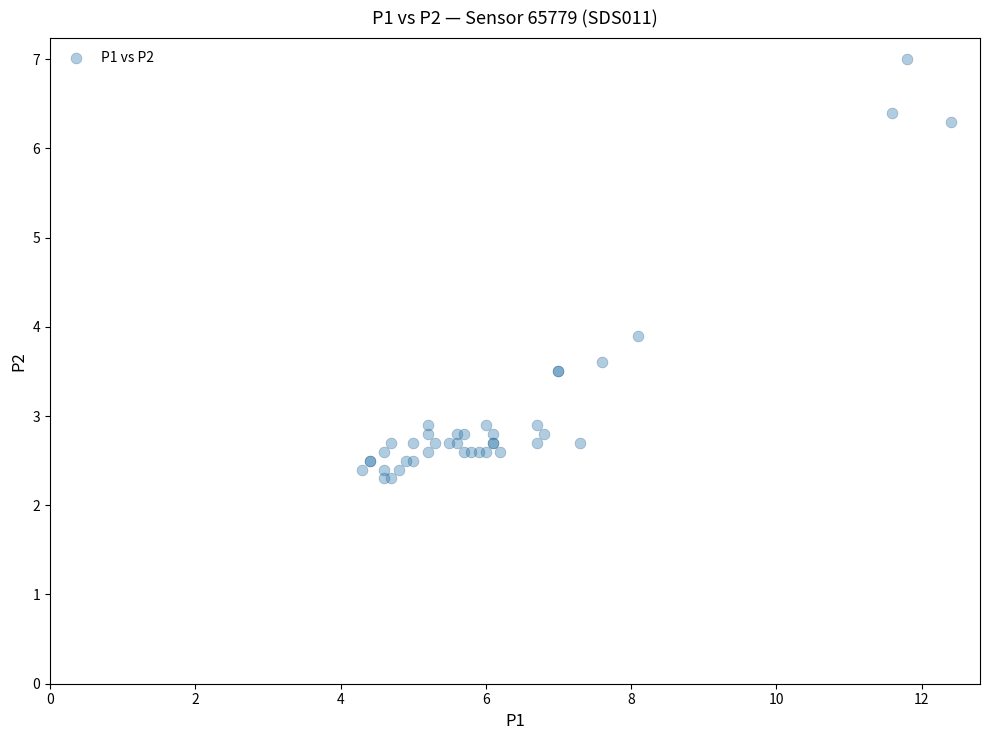

What Y value in the scatter plot is closest to 4?

3.9